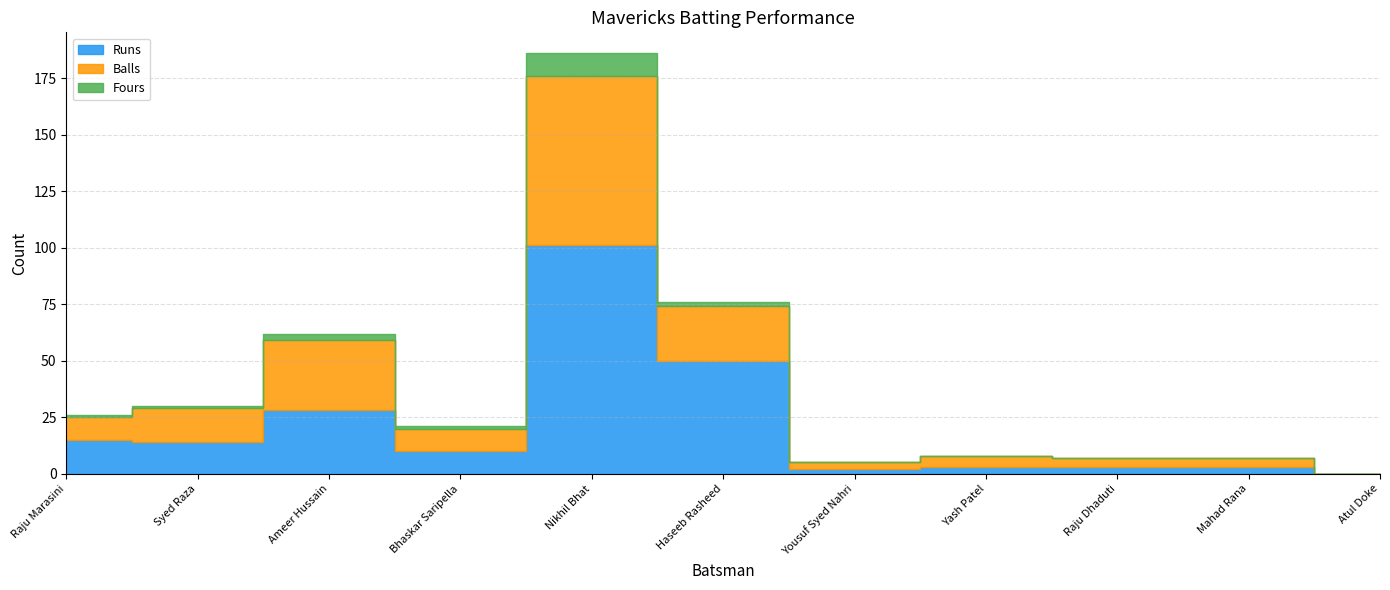

Reading left to right, transcribe all the data shown in this chart.

Runs: 15	14	28	10	101	50	2	3	3	3	0
Balls: 10	15	31	10	75	24	3	5	4	4	0
Fours: 1	1	3	1	10	2	0	0	0	0	0